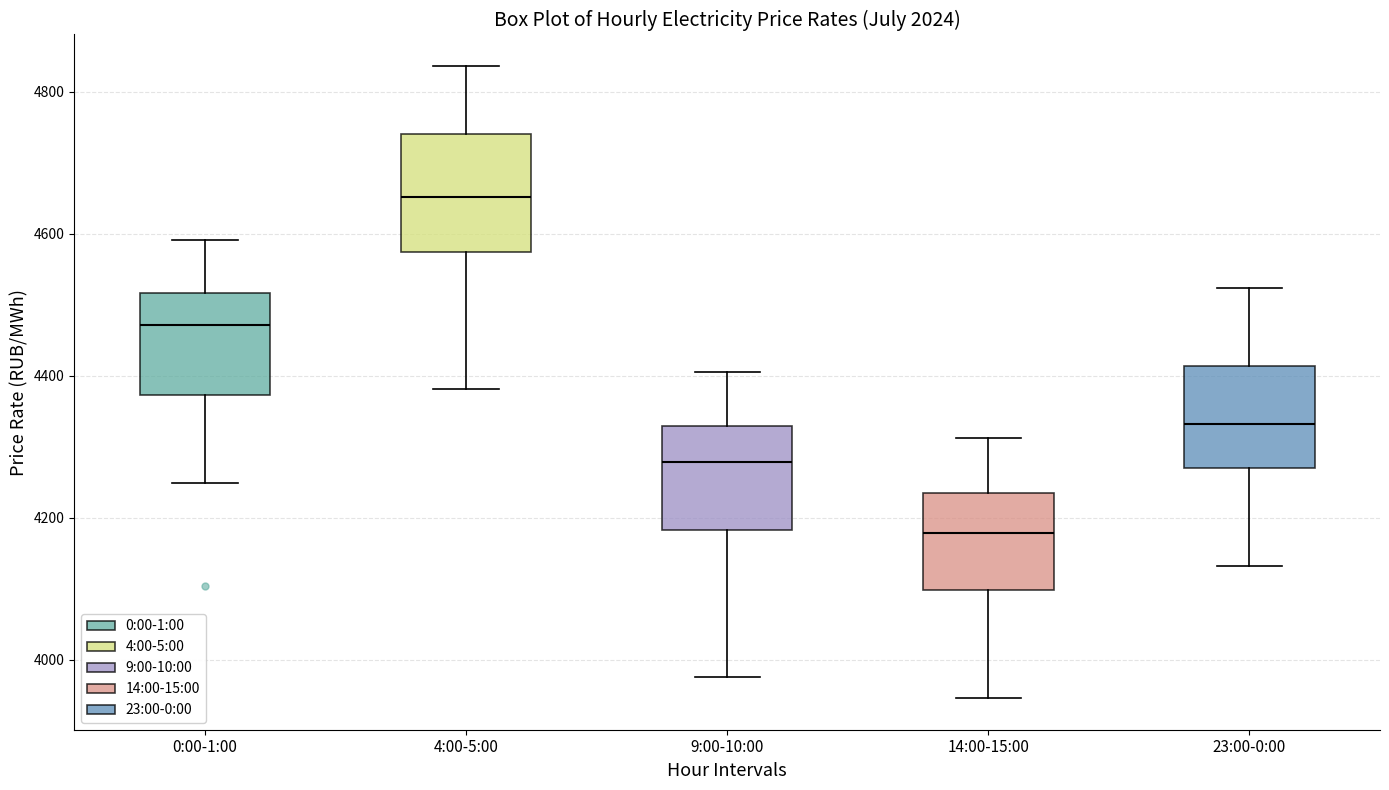

Reading left to right, read every box against the y-axis: the position of its median line, the range the box covers, and the ends of its whiskers. The values are not printed on the chart, so give them approximately, as read against the axis.

0:00-1:00: median 4480, box 4380 to 4520, whiskers 4240 to 4600
4:00-5:00: median 4660, box 4580 to 4740, whiskers 4380 to 4840
9:00-10:00: median 4280, box 4180 to 4320, whiskers 3980 to 4400
14:00-15:00: median 4180, box 4100 to 4240, whiskers 3940 to 4320
23:00-0:00: median 4340, box 4260 to 4420, whiskers 4140 to 4520